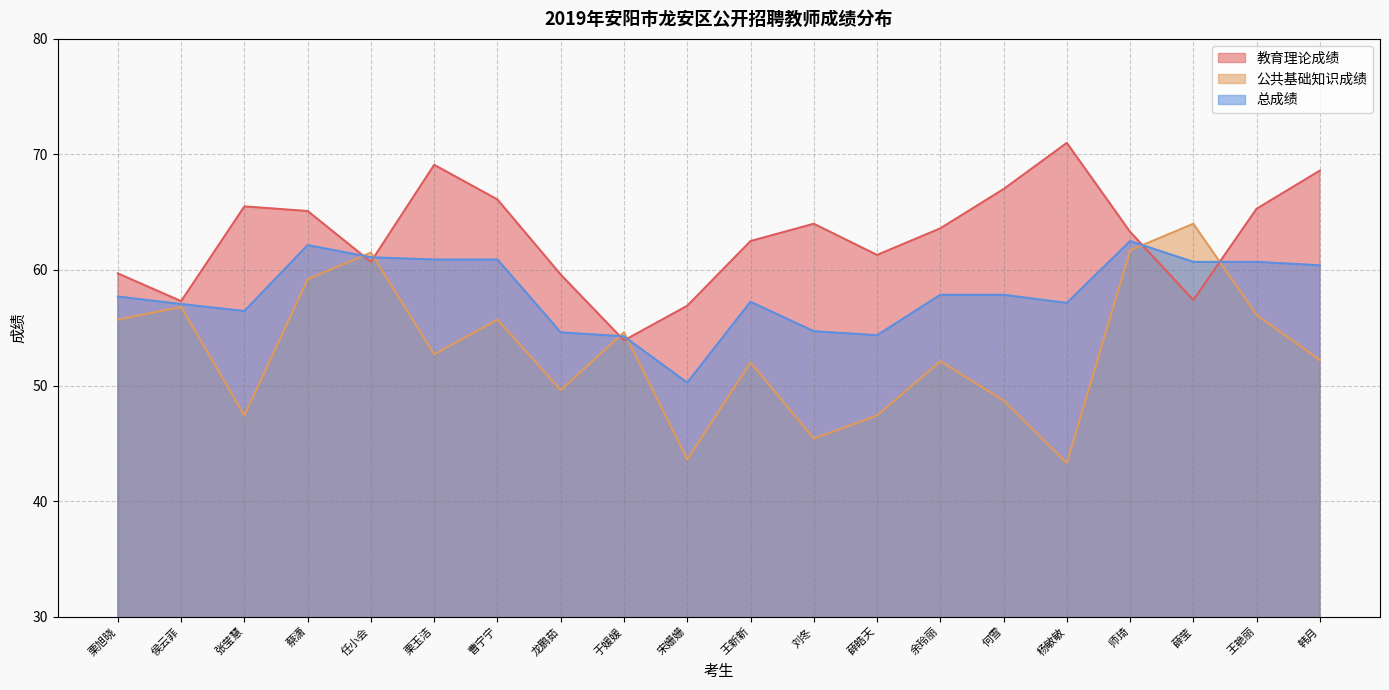

Reading right to left, extract all data points from this chart.

教育理论成绩: 68.6	65.3	57.4	63.3	71.0	67.0	63.6	61.3	64.0	62.5	56.9	53.9	59.6	66.1	69.1	60.7	65.1	65.5	57.3	59.7
公共基础知识成绩: 52.2	56.1	64.0	61.7	43.3	48.7	52.1	47.4	45.4	52.0	43.6	54.6	49.6	55.7	52.7	61.5	59.2	47.4	56.8	55.7
总成绩: 60.4	60.7	60.7	62.5	57.1	57.9	57.9	54.4	54.7	57.2	50.2	54.2	54.6	60.9	60.9	61.1	62.1	56.5	57.0	57.7